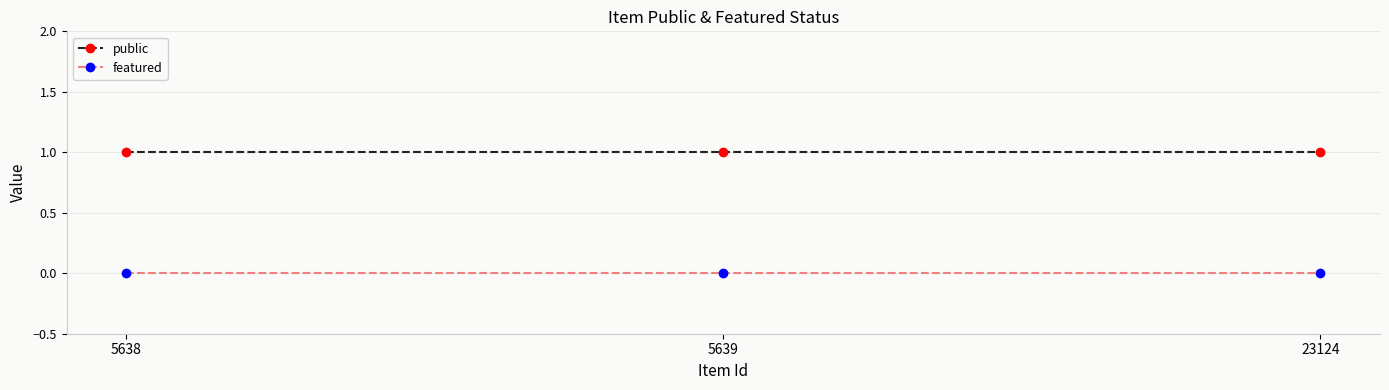

What is the total value across all series at 5639?

1